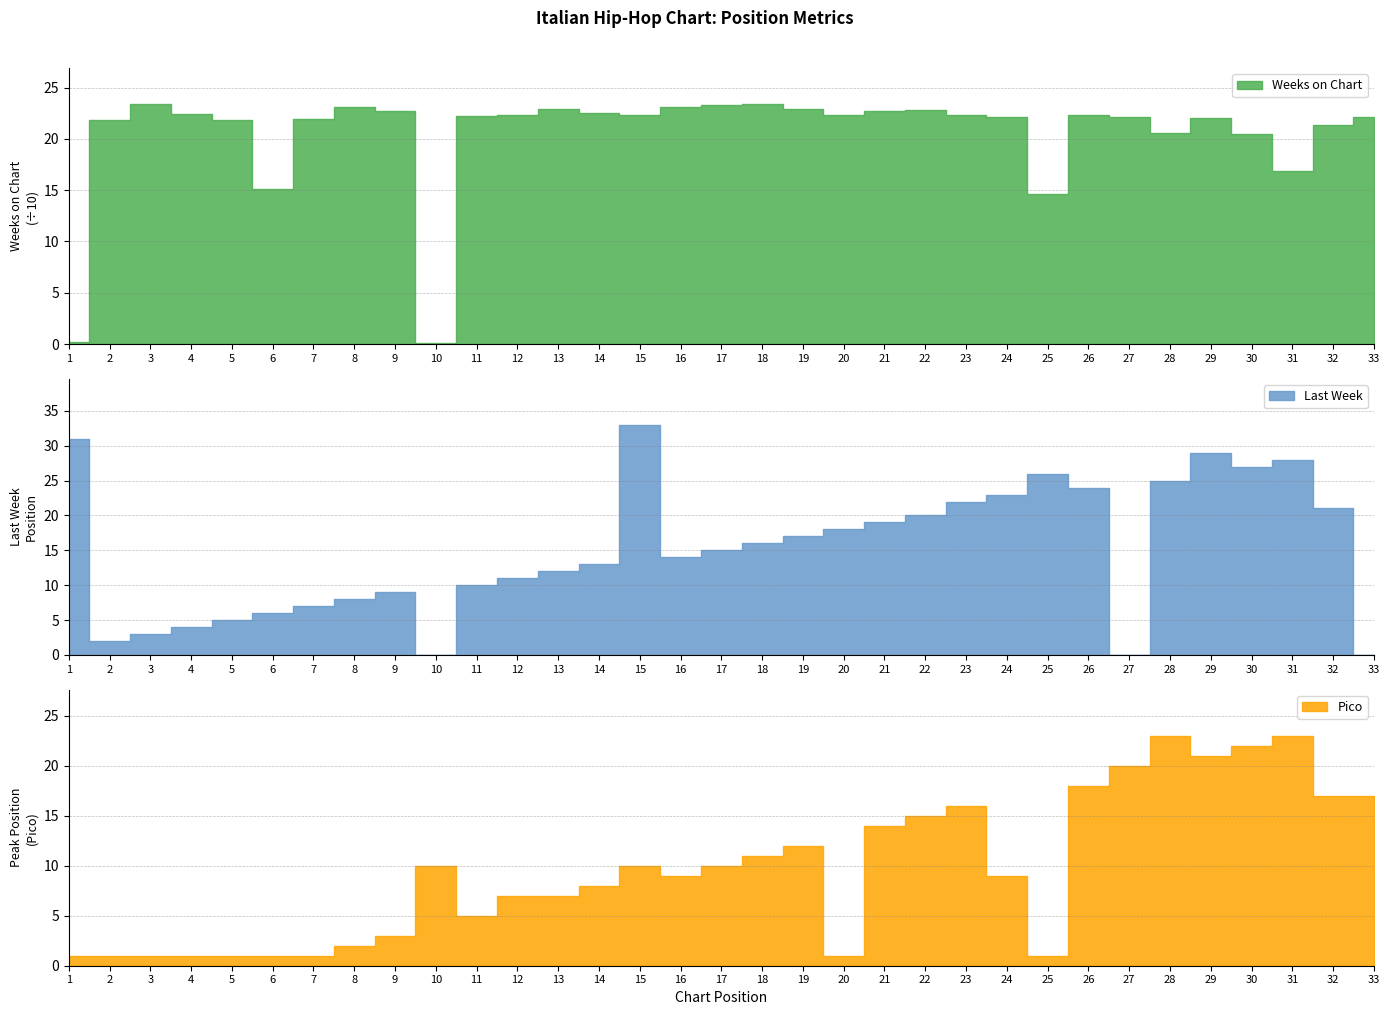

The value of Pico at 33 is 17. True or false?

True